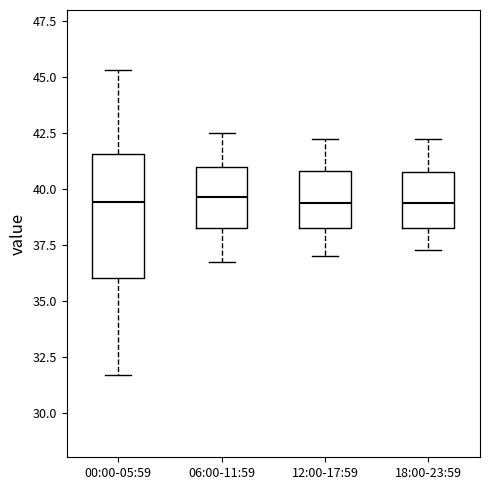

Reading left to right, transcribe this box plot: for each box, give where its median line is, the range the box spans, and where its two whiskers end, as read against the y-axis. The values are not printed on the chart, so give them approximately, as read against the axis.

00:00-05:59: median 39.5, box 36.0 to 41.5, whiskers 31.5 to 45.5
06:00-11:59: median 39.5, box 38.5 to 41.0, whiskers 37.0 to 42.5
12:00-17:59: median 39.5, box 38.5 to 41.0, whiskers 37.0 to 42.5
18:00-23:59: median 39.5, box 38.5 to 41.0, whiskers 37.5 to 42.5